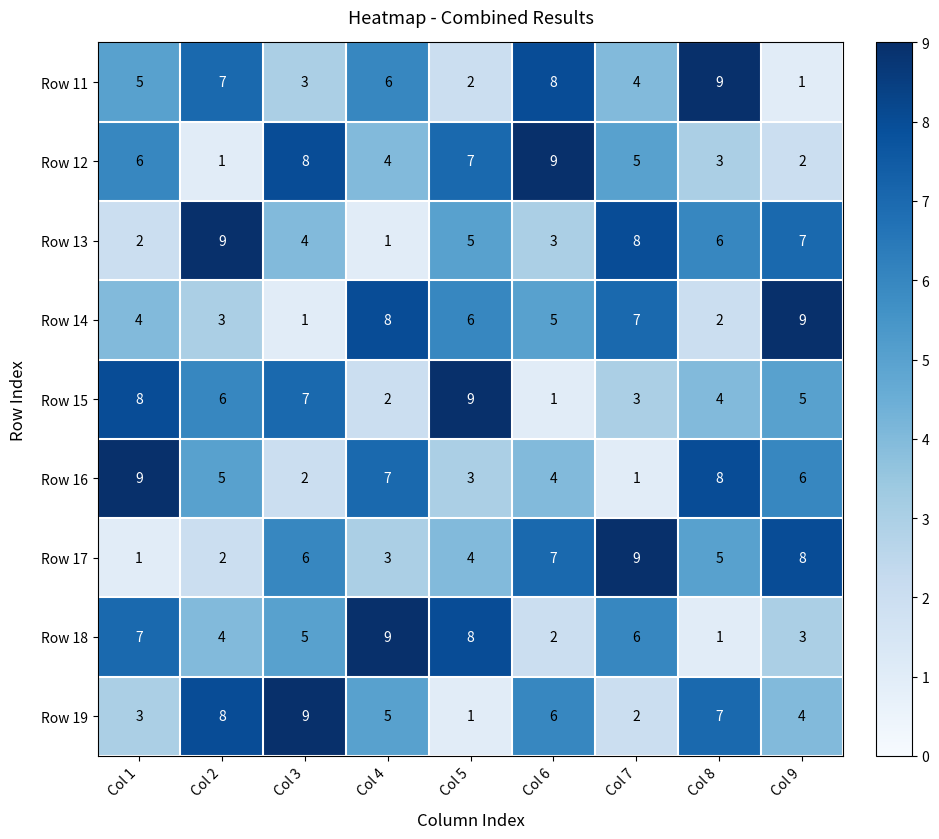

How many data points does each series have?

9